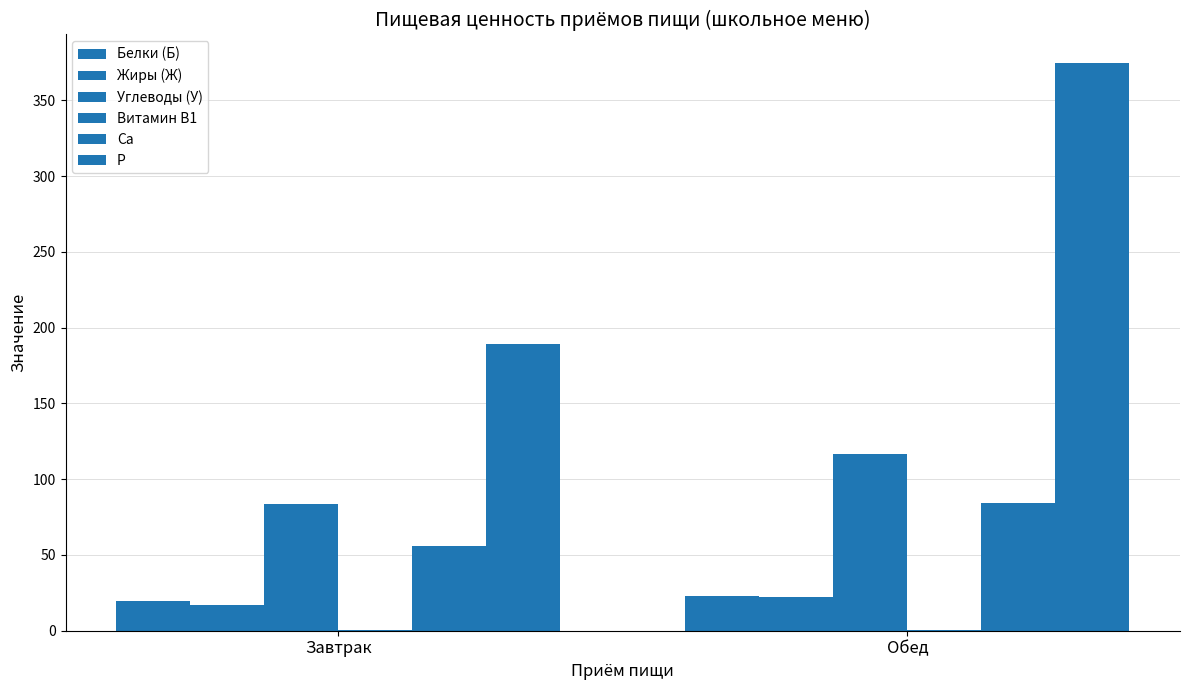

Are the bars grouped side by side (vs. stacked)?

Yes